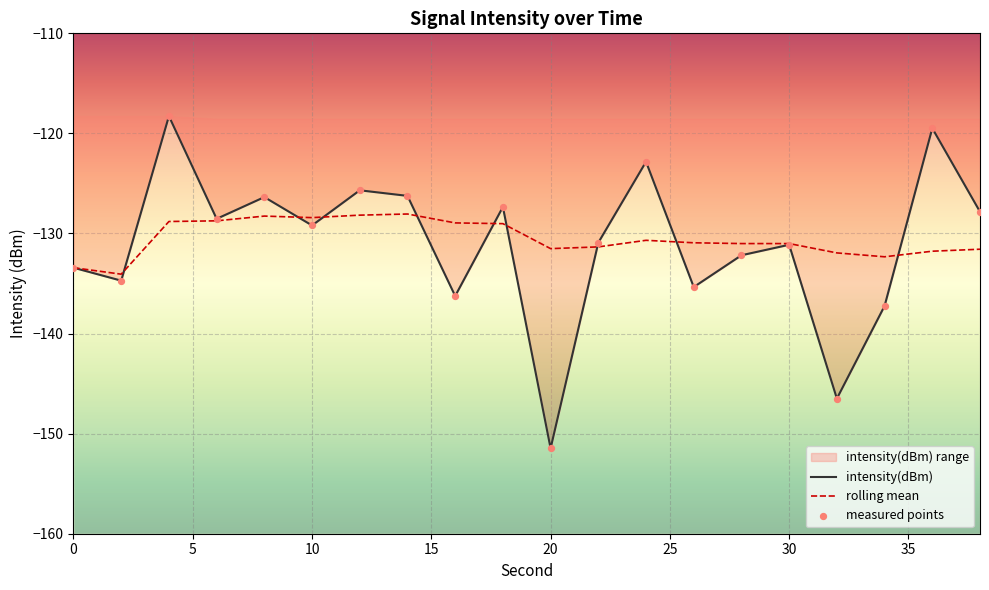

What is the total value across all series at 18?

-256.4